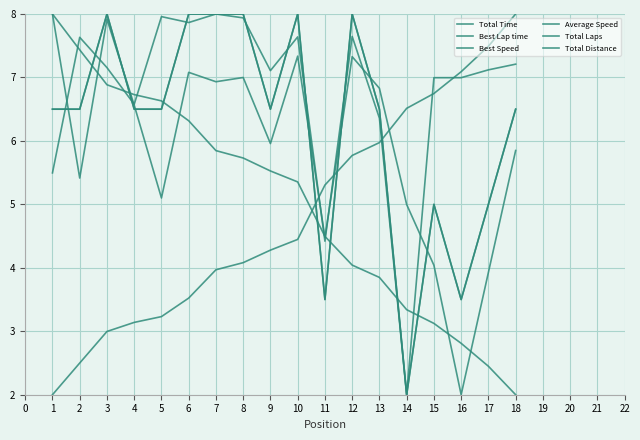

Between 11 and 15, which series saw the biggest shift?

Total Time